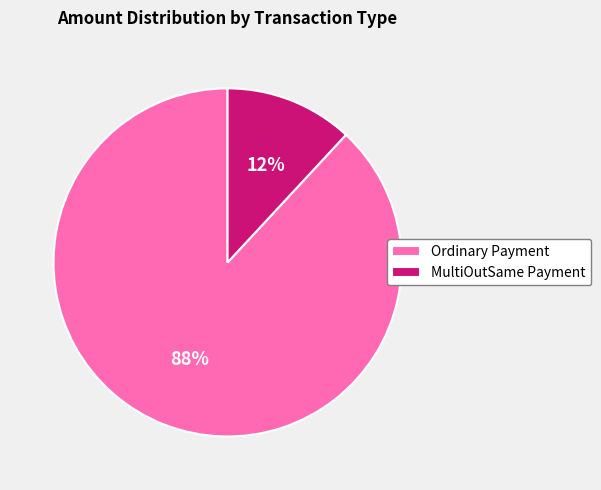

Does Ordinary Payment represent more than half of the total?

Yes